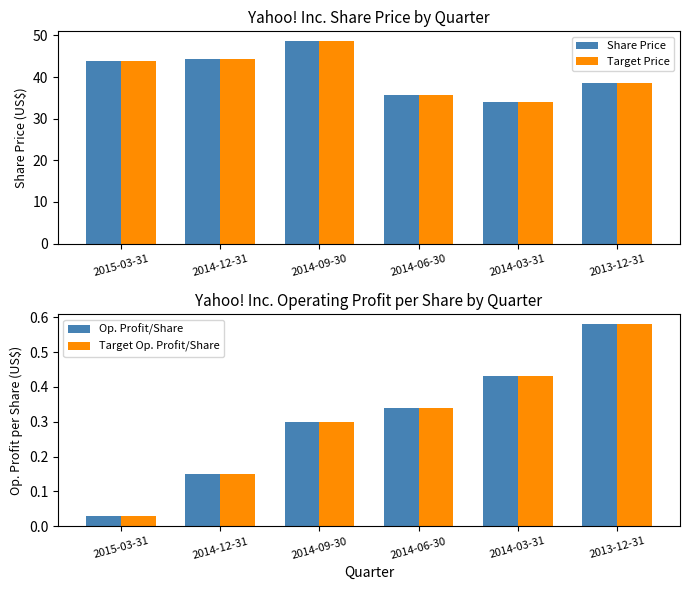

What are all the series names shown in the legend?

Share Price, Target Price, Op. Profit/Share, Target Op. Profit/Share